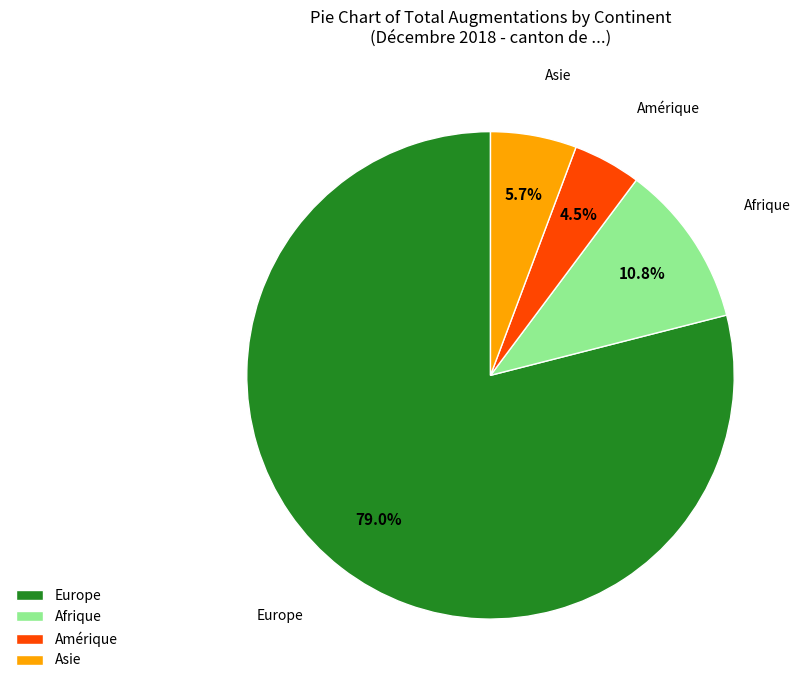

Which category has the smallest portion of the pie?

Amérique